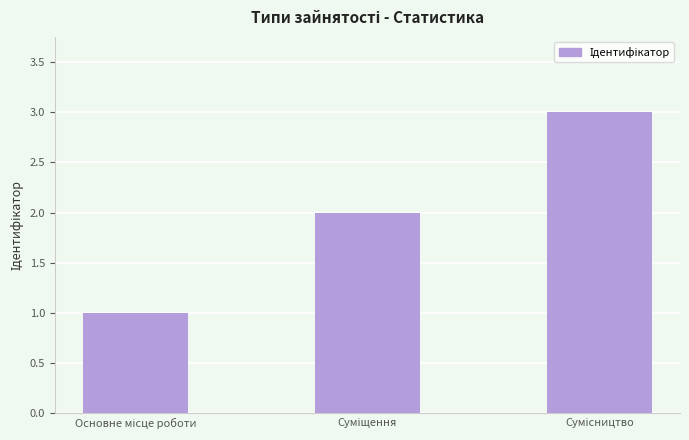

What is the sum of all values?

6